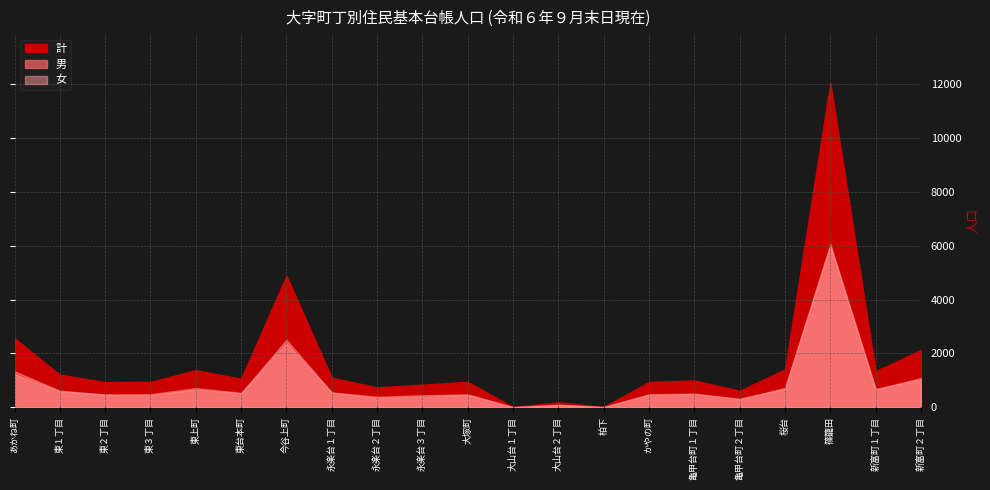

What is the label of the 7th point from the right?

かやの町